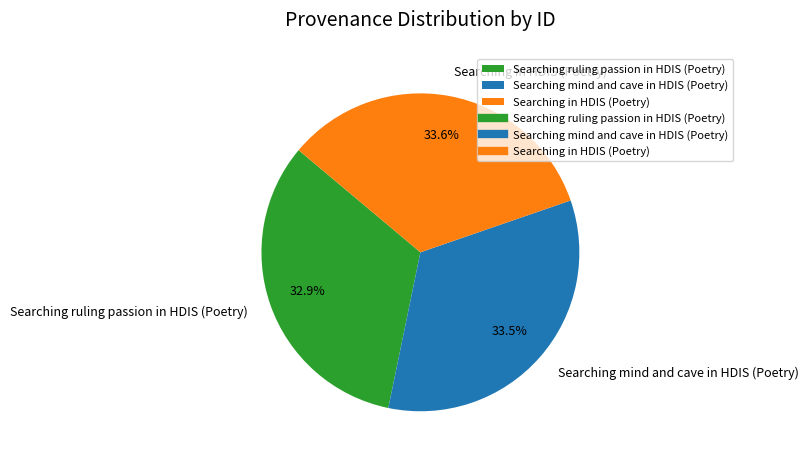

What percentage is the Searching ruling passion in HDIS (Poetry) slice, to the nearest percent?

33%